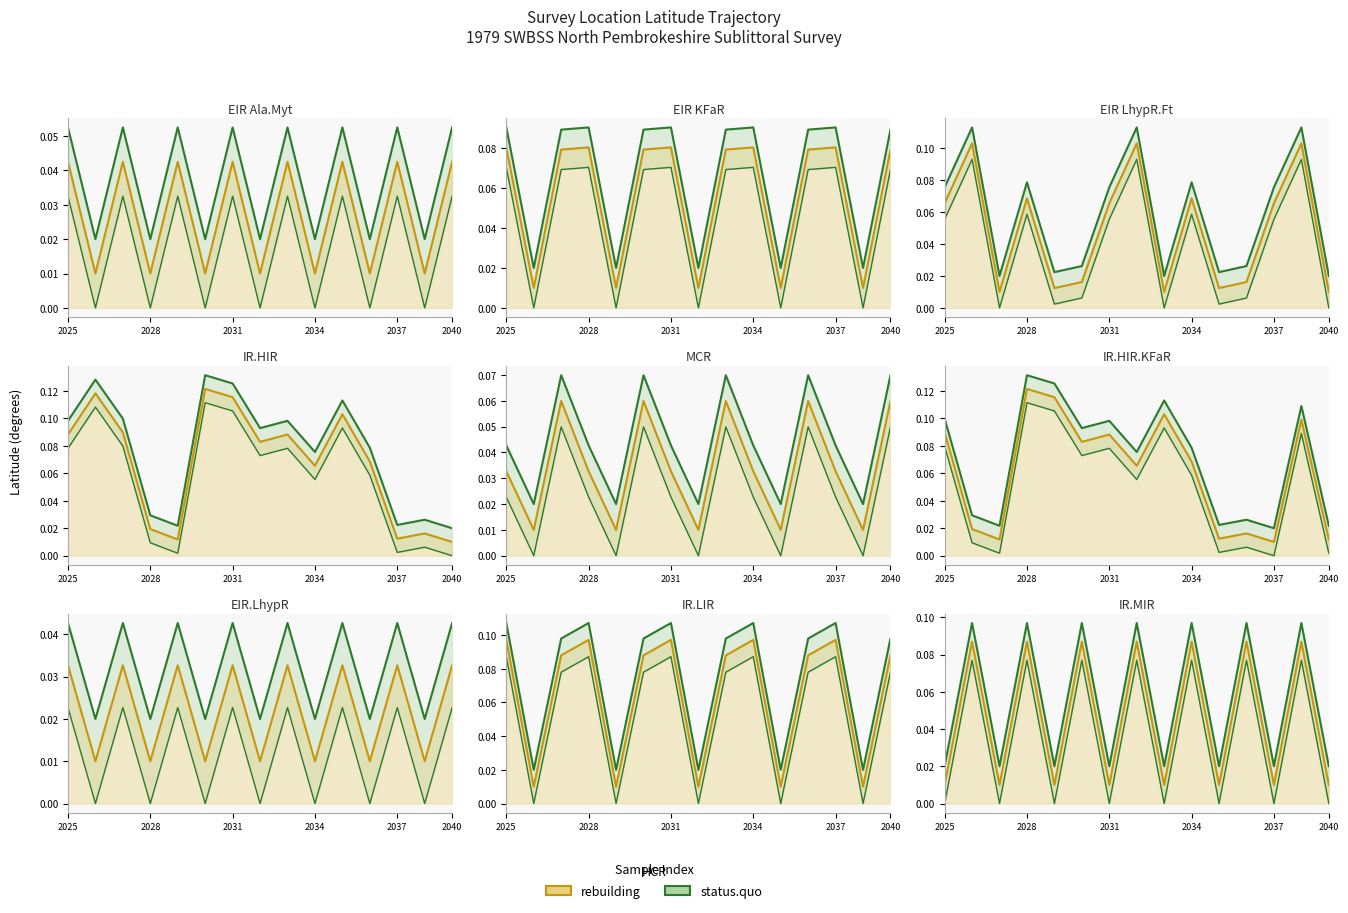

How many status.quo values are between 0 and 1?

15